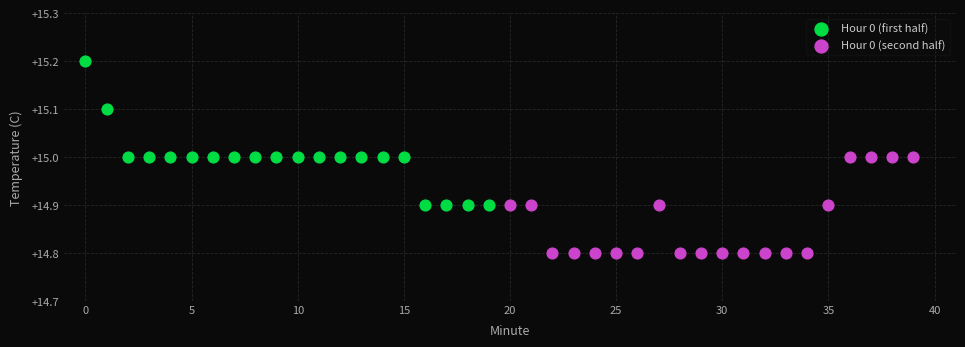

Which series contains the highest Y value?

Hour 0 (first half)